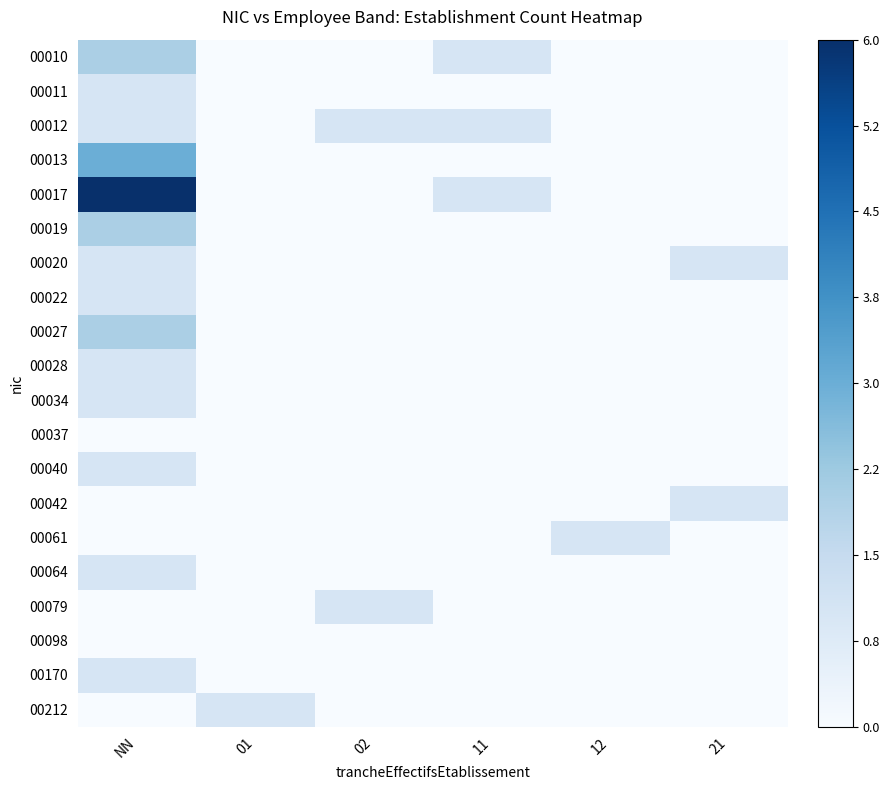

Reading left to right, extract all data points from this chart.

00010: NN=0.3	01=0.0	02=0.0	11=0.2	12=0.0	21=0.0
00011: NN=0.2	01=0.0	02=0.0	11=0.0	12=0.0	21=0.0
00012: NN=0.2	01=0.0	02=0.2	11=0.2	12=0.0	21=0.0
00013: NN=0.5	01=0.0	02=0.0	11=0.0	12=0.0	21=0.0
00017: NN=1.0	01=0.0	02=0.0	11=0.2	12=0.0	21=0.0
00019: NN=0.3	01=0.0	02=0.0	11=0.0	12=0.0	21=0.0
00020: NN=0.2	01=0.0	02=0.0	11=0.0	12=0.0	21=0.2
00022: NN=0.2	01=0.0	02=0.0	11=0.0	12=0.0	21=0.0
00027: NN=0.3	01=0.0	02=0.0	11=0.0	12=0.0	21=0.0
00028: NN=0.2	01=0.0	02=0.0	11=0.0	12=0.0	21=0.0
00034: NN=0.2	01=0.0	02=0.0	11=0.0	12=0.0	21=0.0
00037: NN=0.0	01=0.0	02=0.0	11=0.0	12=0.0	21=0.0
00040: NN=0.2	01=0.0	02=0.0	11=0.0	12=0.0	21=0.0
00042: NN=0.0	01=0.0	02=0.0	11=0.0	12=0.0	21=0.2
00061: NN=0.0	01=0.0	02=0.0	11=0.0	12=0.2	21=0.0
00064: NN=0.2	01=0.0	02=0.0	11=0.0	12=0.0	21=0.0
00079: NN=0.0	01=0.0	02=0.2	11=0.0	12=0.0	21=0.0
00098: NN=0.0	01=0.0	02=0.0	11=0.0	12=0.0	21=0.0
00170: NN=0.2	01=0.0	02=0.0	11=0.0	12=0.0	21=0.0
00212: NN=0.0	01=0.2	02=0.0	11=0.0	12=0.0	21=0.0